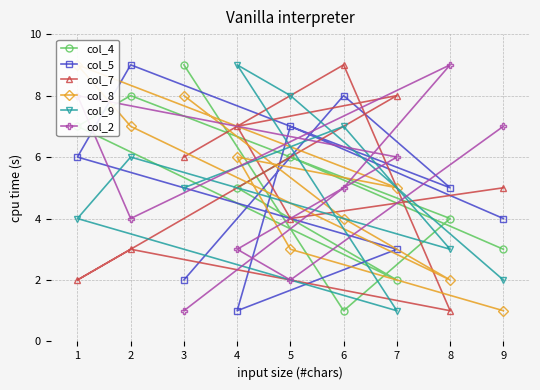

Is it true that col_7 equals 9 at 6?

True